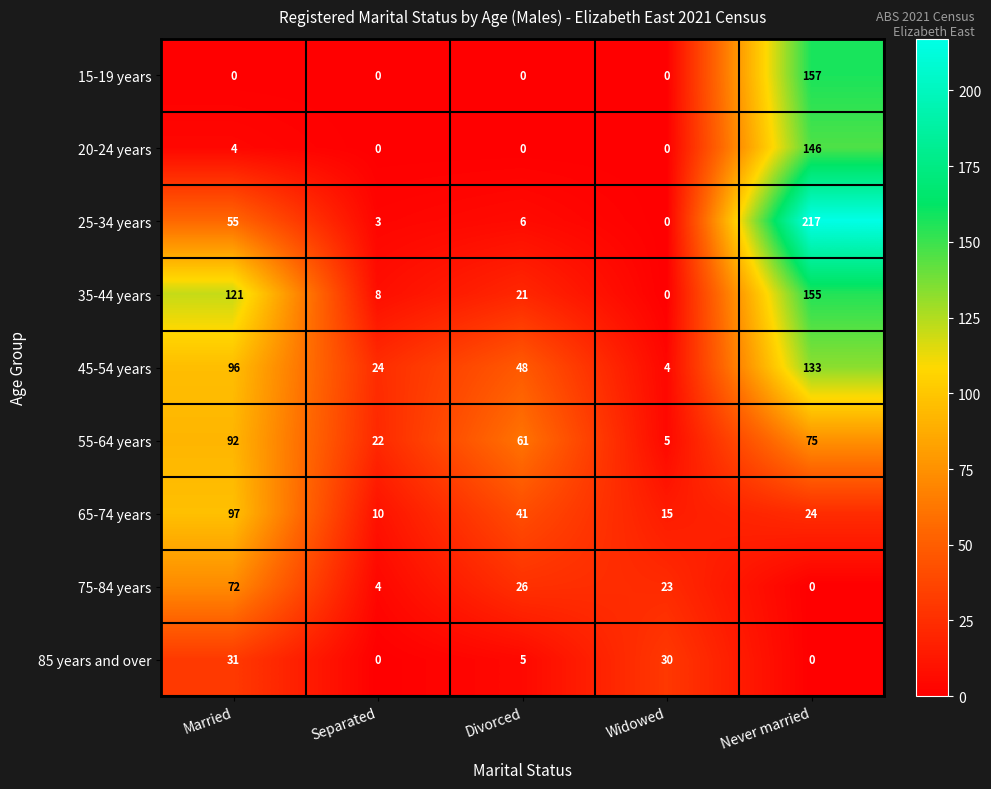

The value of 25-34 years at Separated is 5. True or false?

False